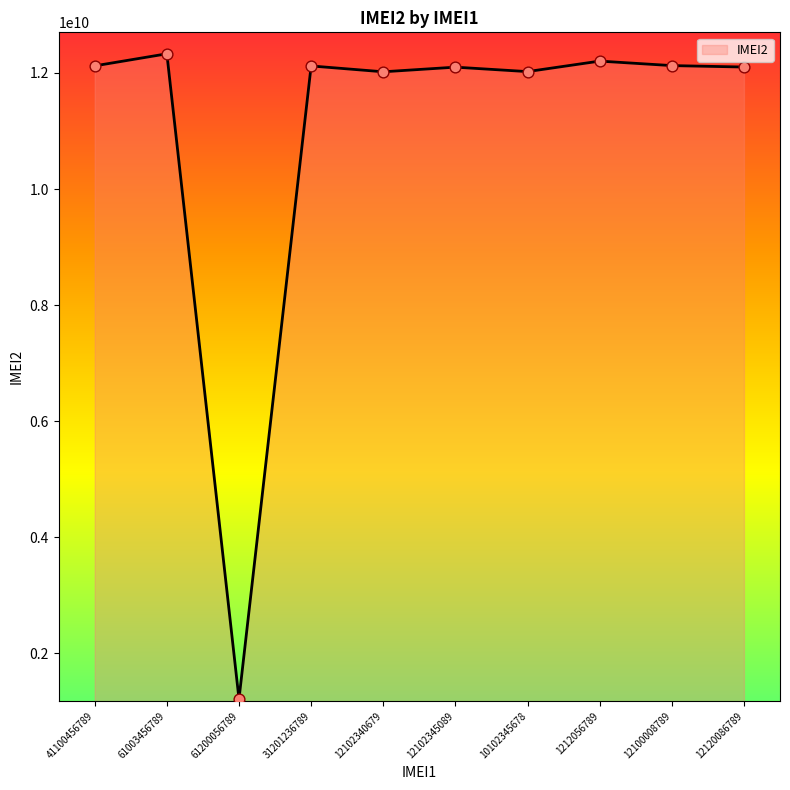

Approximately how many times larger is the value at 12120086789 compared to 61003456789?

1.0